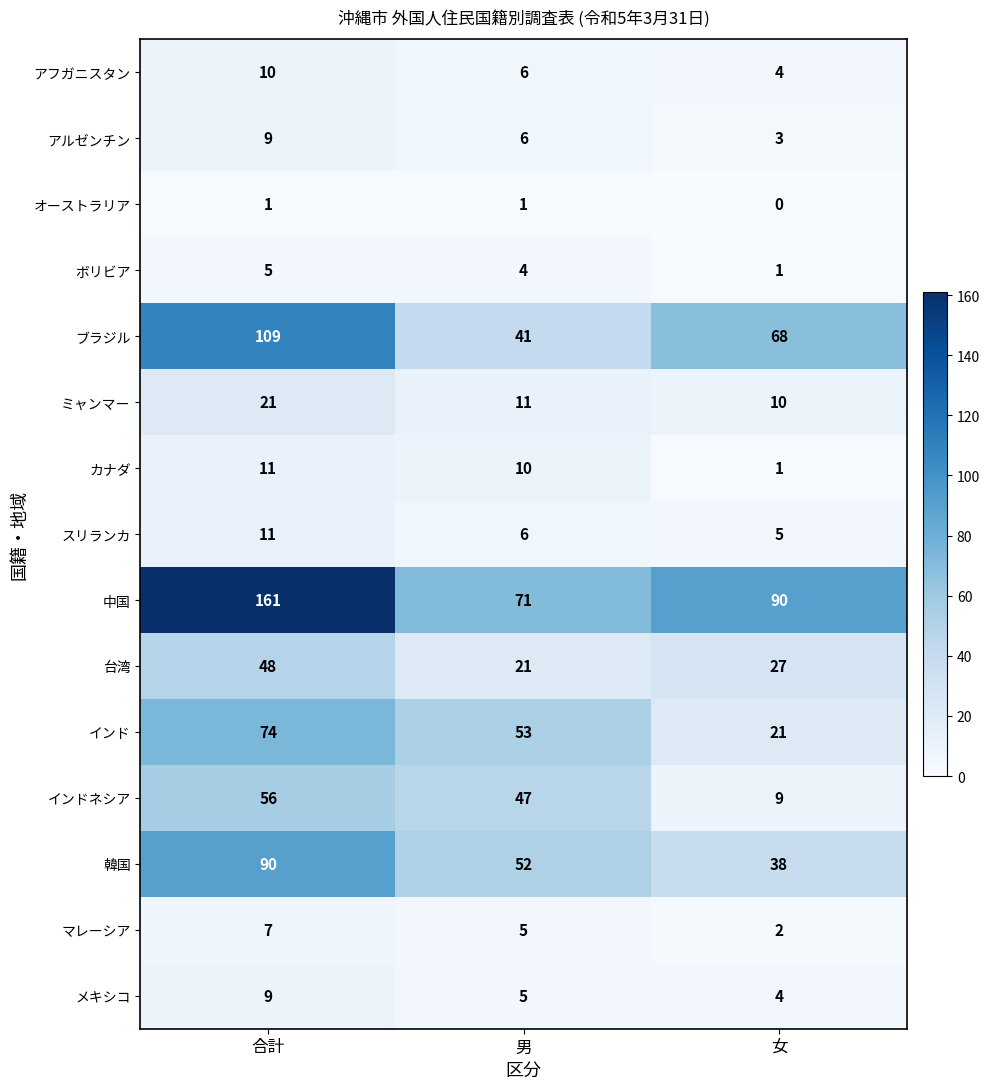

Is it true that オーストラリア equals 1 at 男?

True